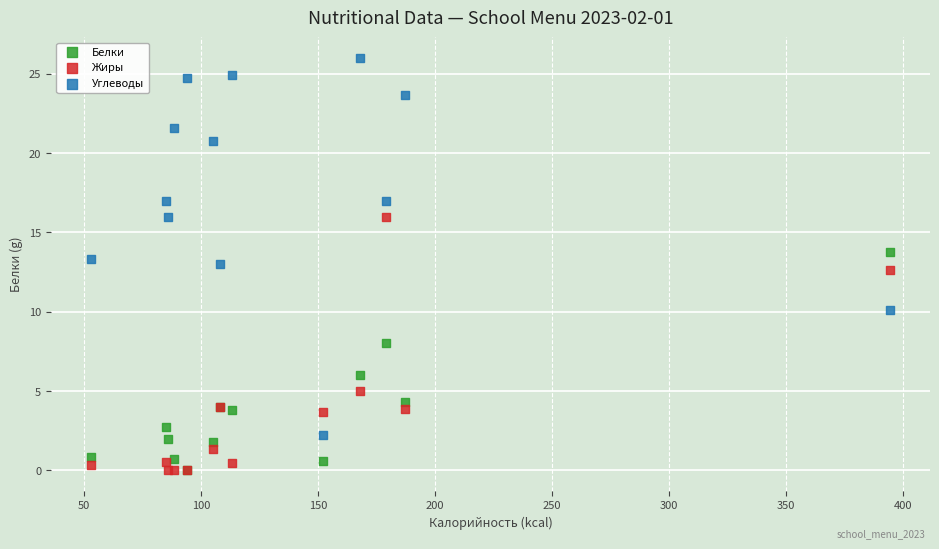

Which series has the widest spread of Y values?

Углеводы